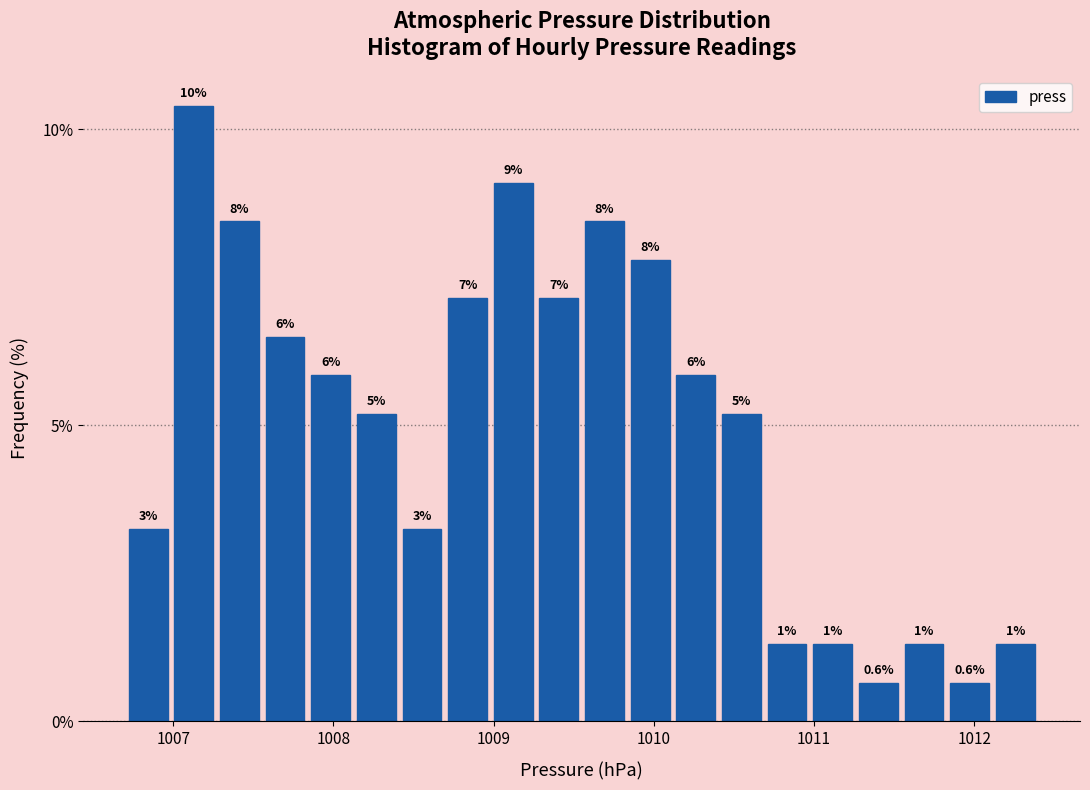

Around what value on the x-axis is the tallest bar? Give the approximate position of its centre, as read against the axis.

1007.1